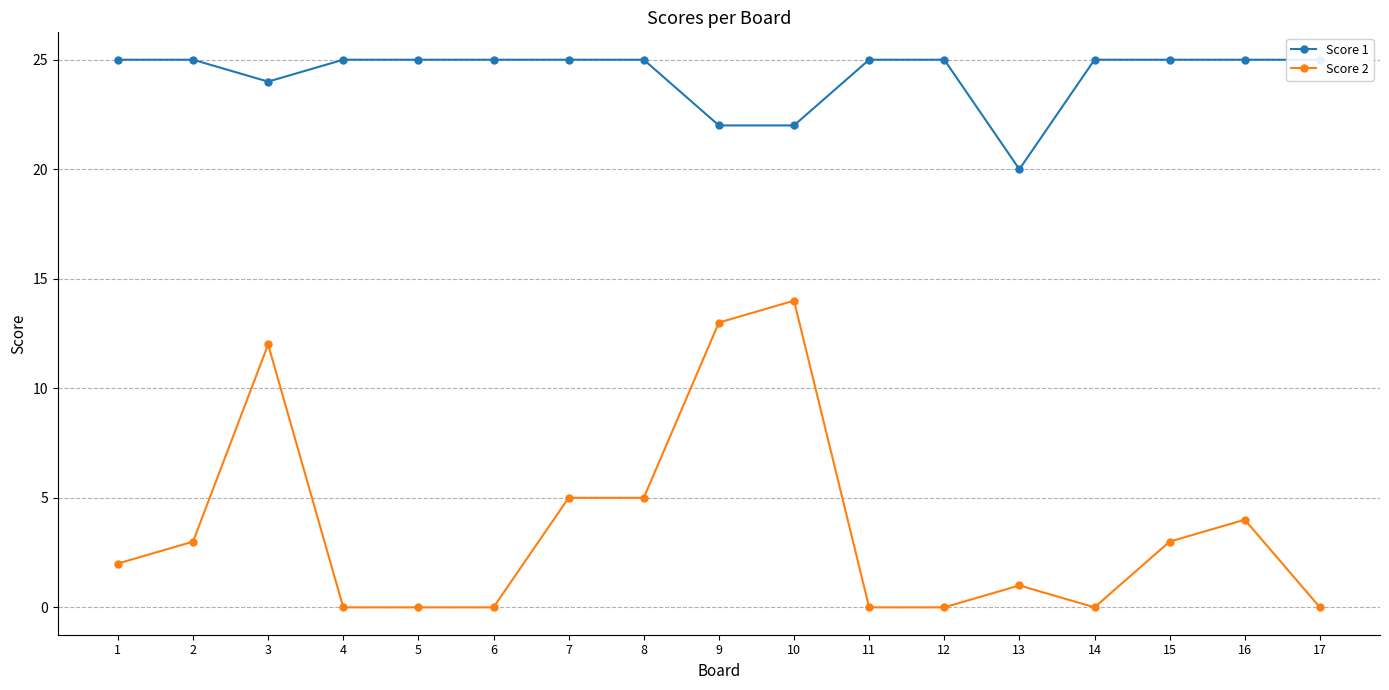

Count the number of categories in the chart.

17